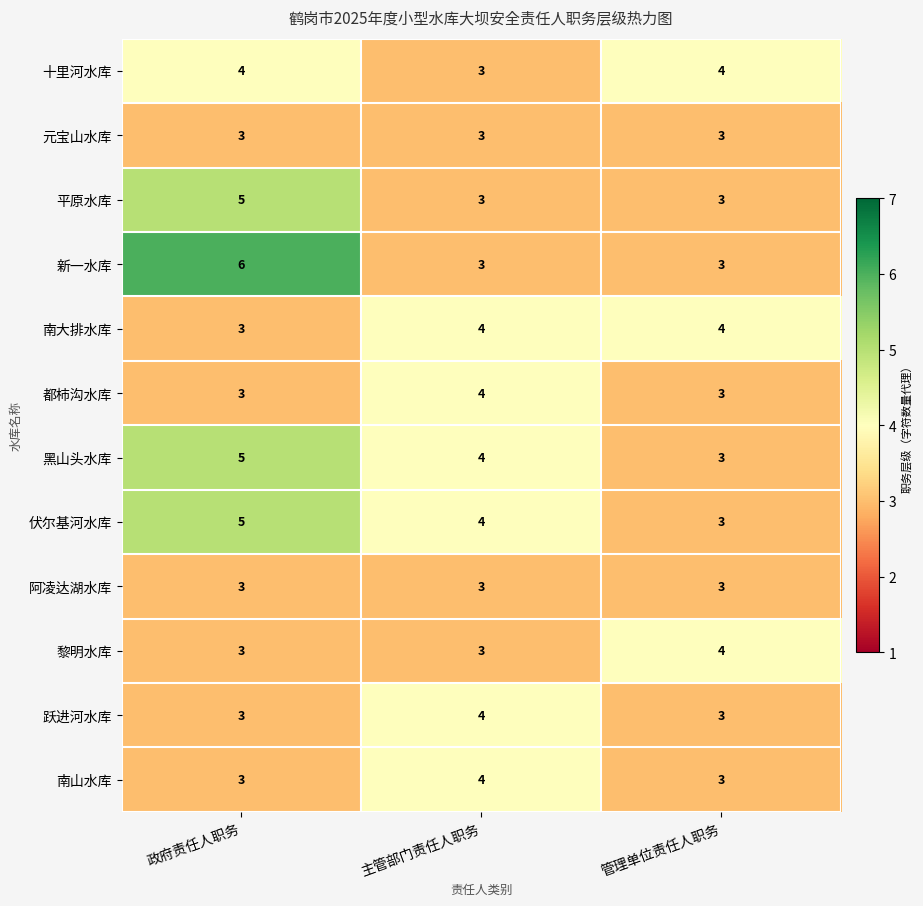

Which series has the widest spread of values?

新一水库